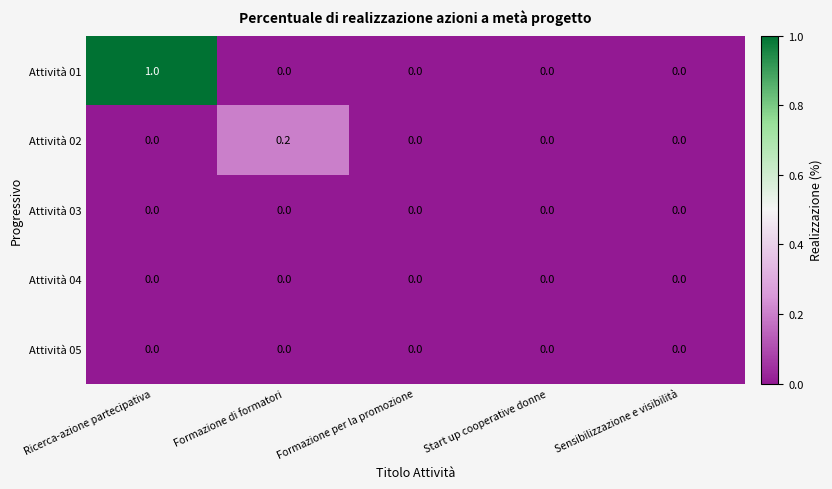

Which series has the largest total across all categories?

Attività 01